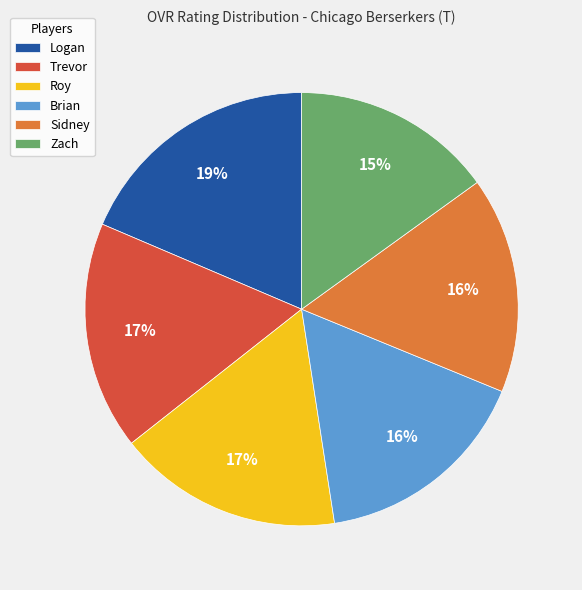

To the nearest percent, what percentage of the pie is Sidney?

16%